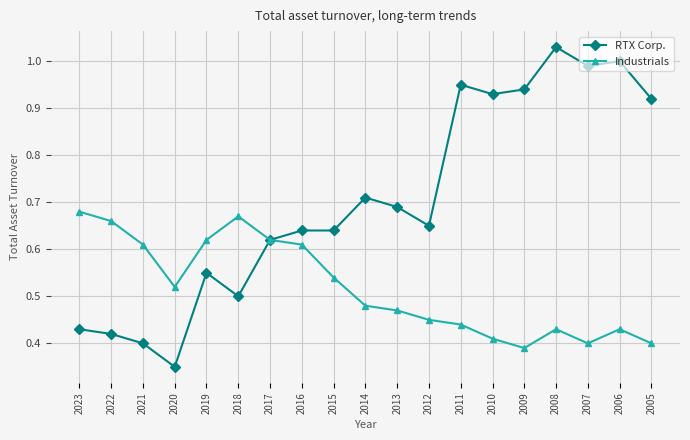

What are all the series names shown in the legend?

RTX Corp., Industrials